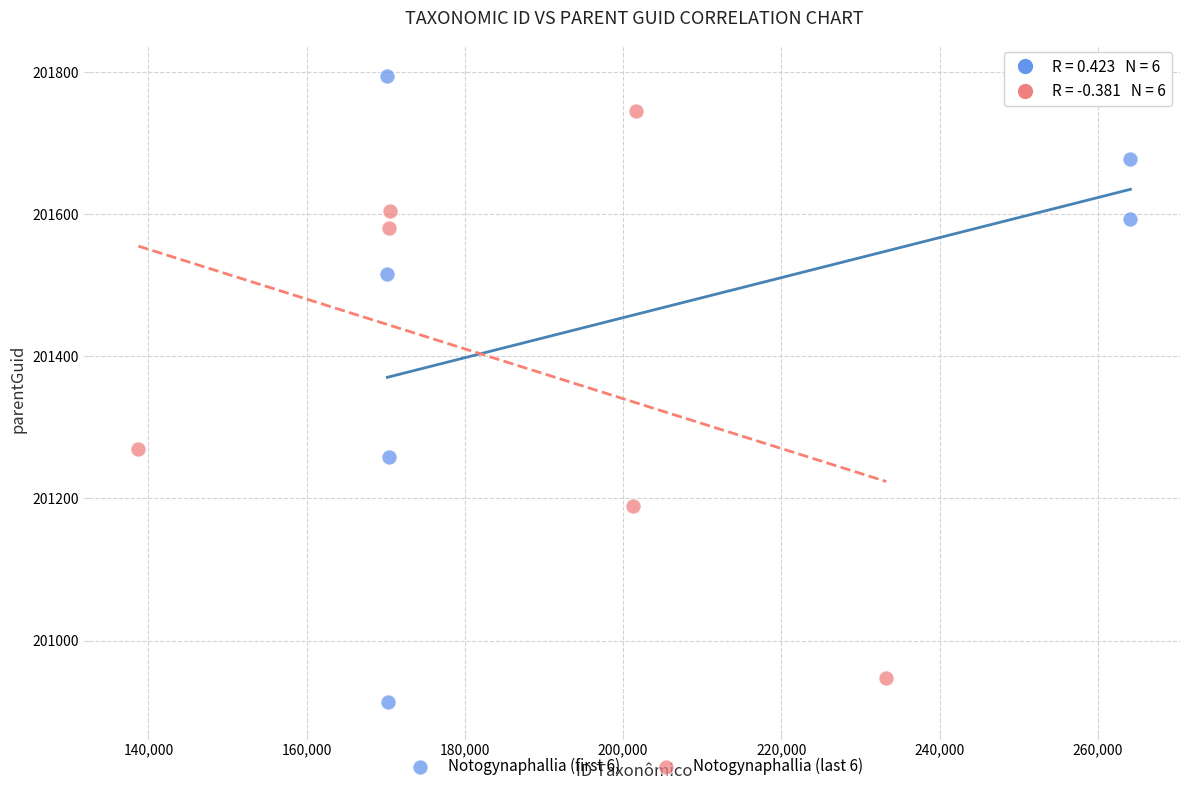

Which series contains the highest Y value?

Notogynaphallia (first 6)